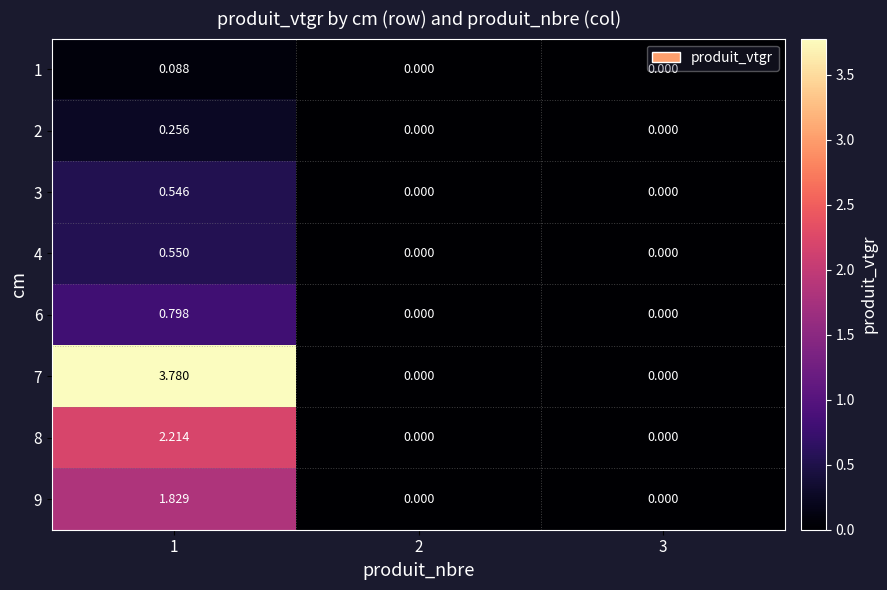

Is the value of 6 at 1 greater than the value of 1 at 3?

Yes